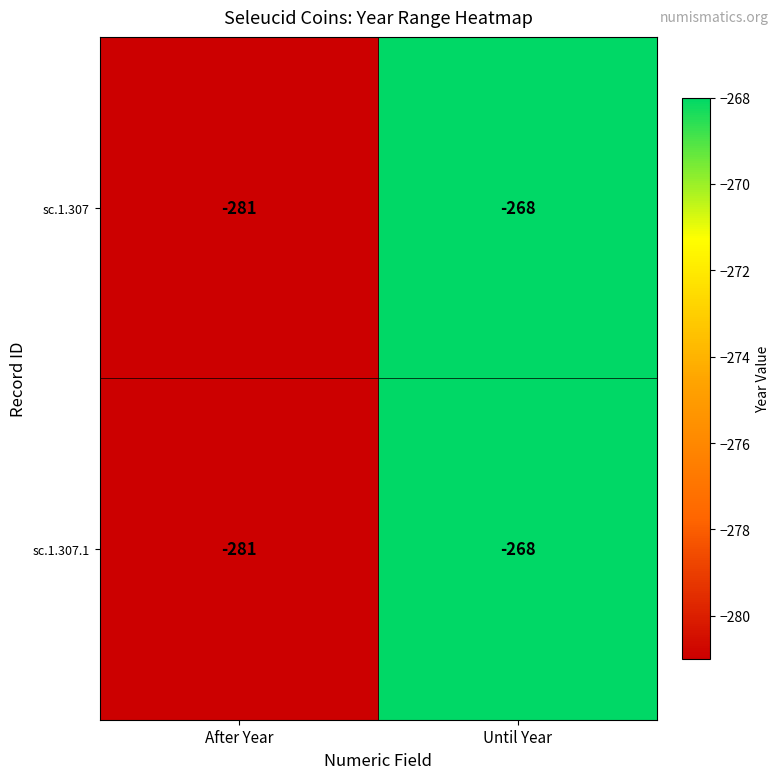

At which label is sc.1.307 closest to -274?

Until Year